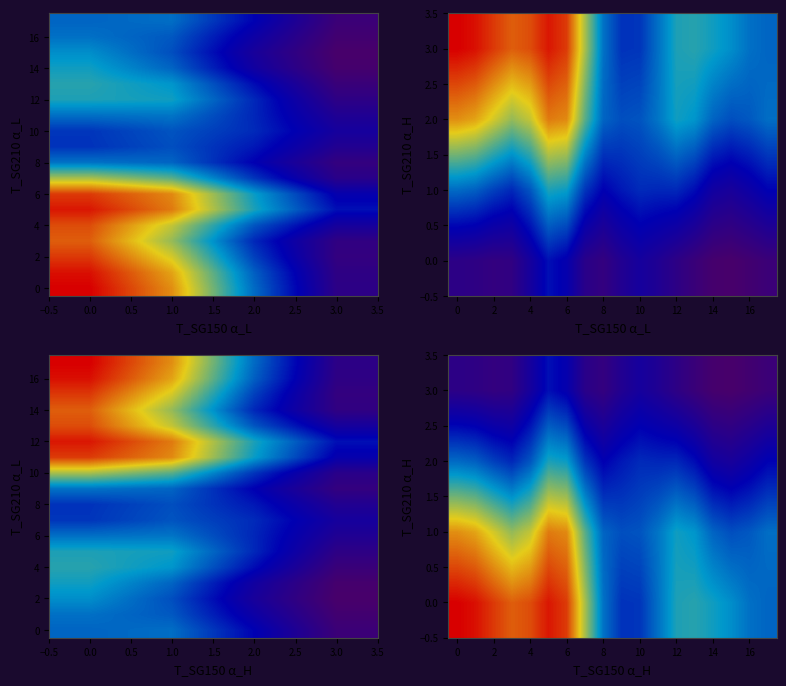

What is the difference between the maximum and minimum values in the 00015 series?

1